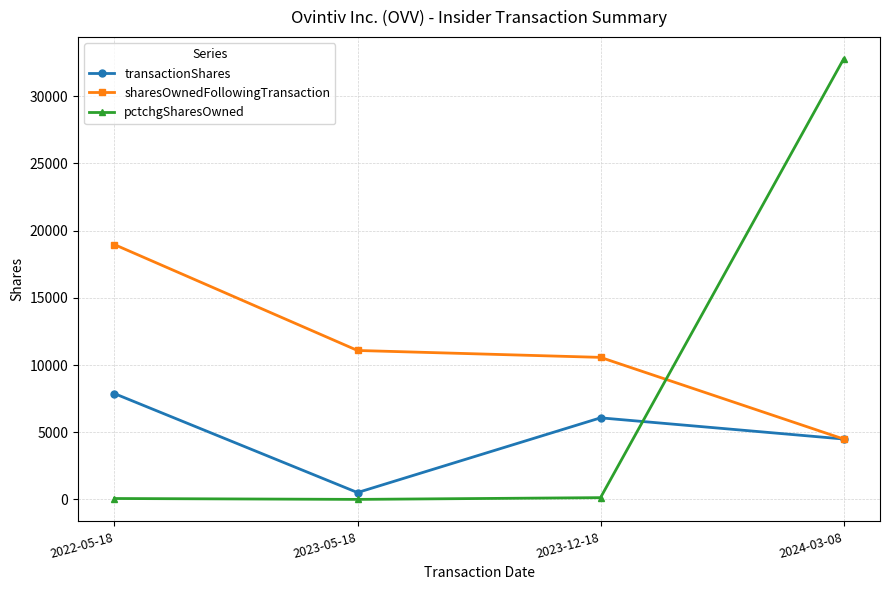

The sharesOwnedFollowingTransaction series shows 18964 at 2022-05-18. True or false?

True